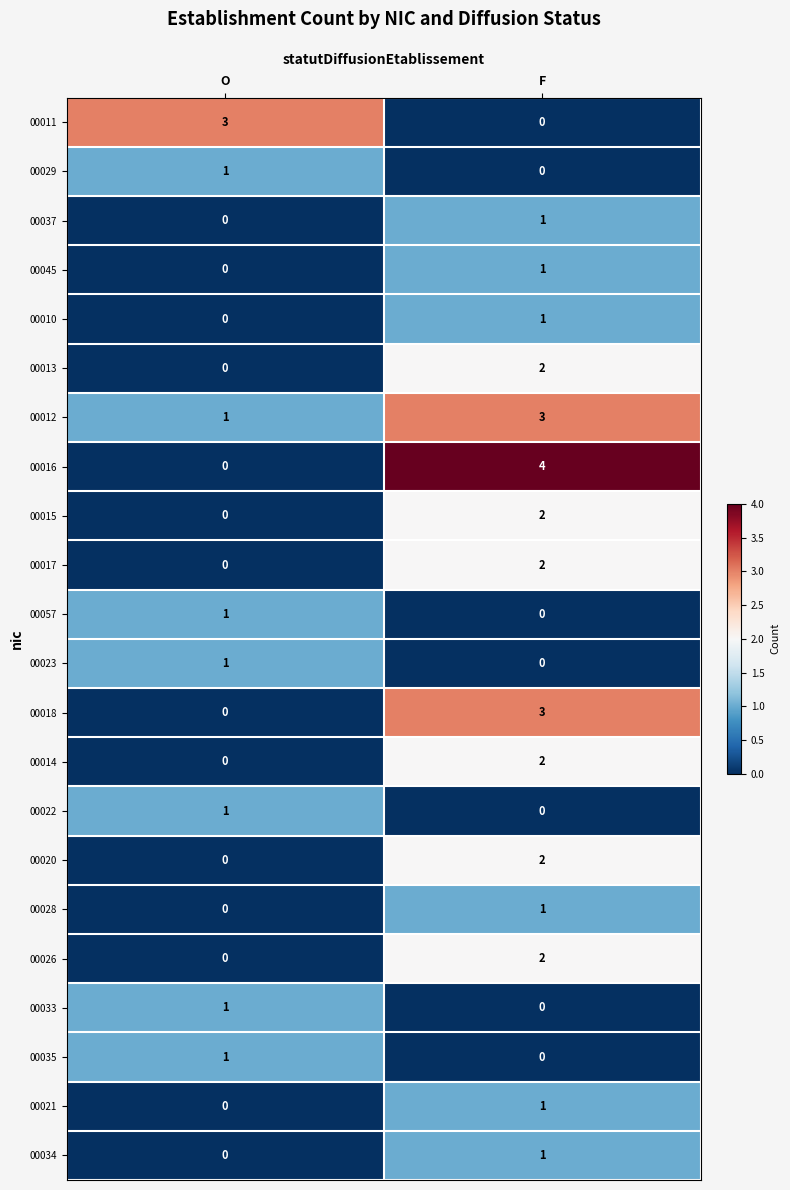

What is the difference between the maximum and minimum values in the 00018 series?

3